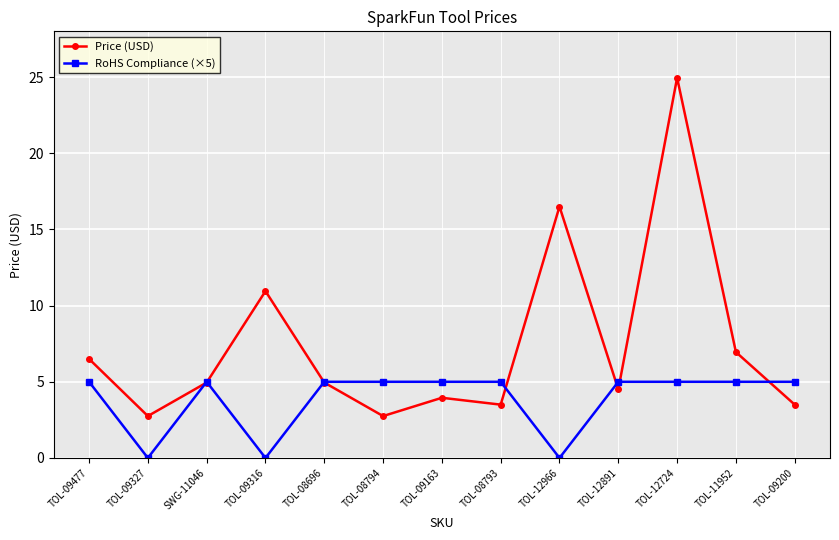

What is the difference between the second highest and minimum values in the RoHS Compliance (×5) series?

5.0